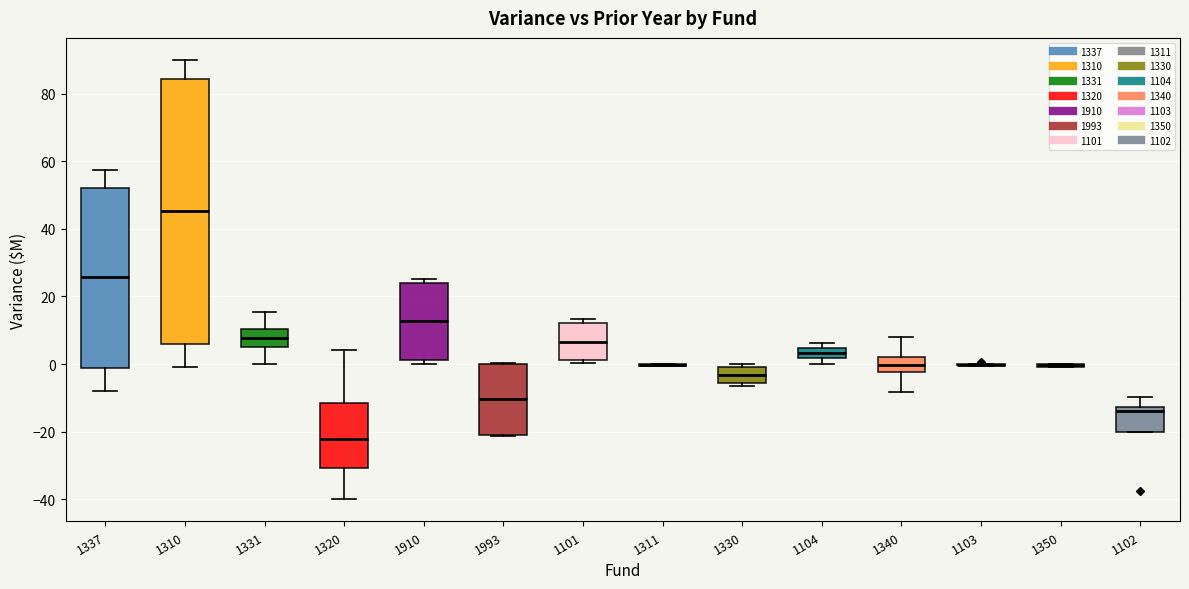

Reading left to right, read every box against the y-axis: the position of its median line, the range the box covers, and the ends of its whiskers. The values are not printed on the chart, so give them approximately, as read against the axis.

1337: median 26, box -2 to 52, whiskers -8 to 58
1310: median 46, box 6 to 84, whiskers 0 to 90
1331: median 8, box 6 to 10, whiskers 0 to 16
1320: median -22, box -30 to -12, whiskers -40 to 4
1910: median 12, box 2 to 24, whiskers 0 to 26
1993: median -10, box -22 to 0, whiskers -22 to 0
1101: median 6, box 2 to 12, whiskers 0 to 14
1311: box collapsed to a line at 0, whiskers 0 to 0
1330: median -4, box -6 to 0, whiskers -6 (just below the box's lower edge) to 0 (just above the box's upper edge)
1104: median 4 (inside the box), box 2 to 4, whiskers 0 to 6
1340: median 0, box -2 to 2, whiskers -8 to 8
1103: box collapsed to a line at 0, whiskers 0 to 0
1350: box collapsed to a line at 0, whiskers 0 to 0
1102: median -14, box -20 to -12, whiskers -20 to -10